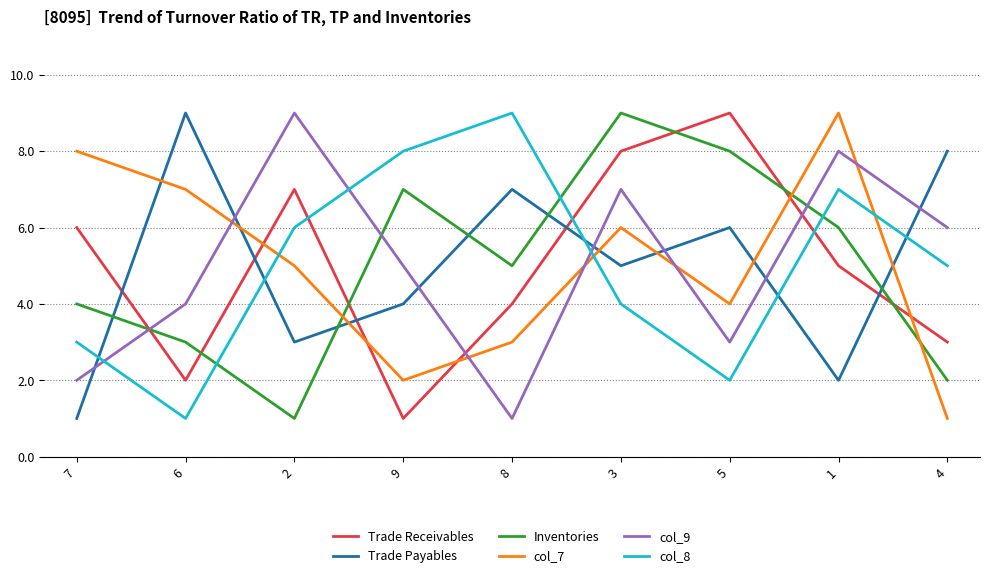

The Trade Receivables series shows 2 at 9. True or false?

False